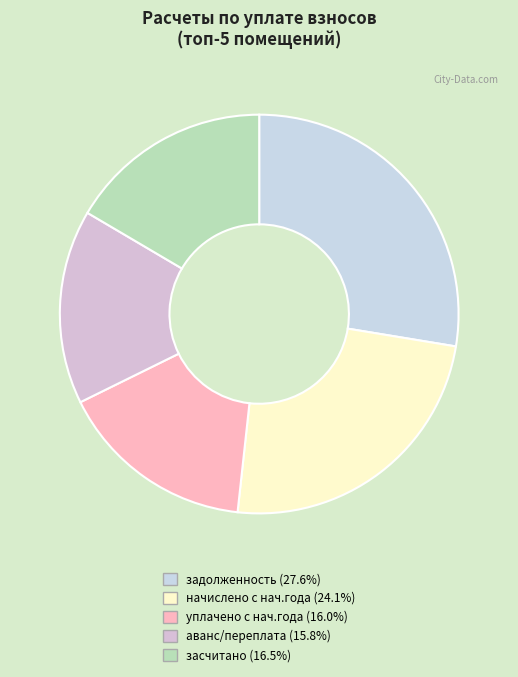

How many segments does this pie chart have?

5